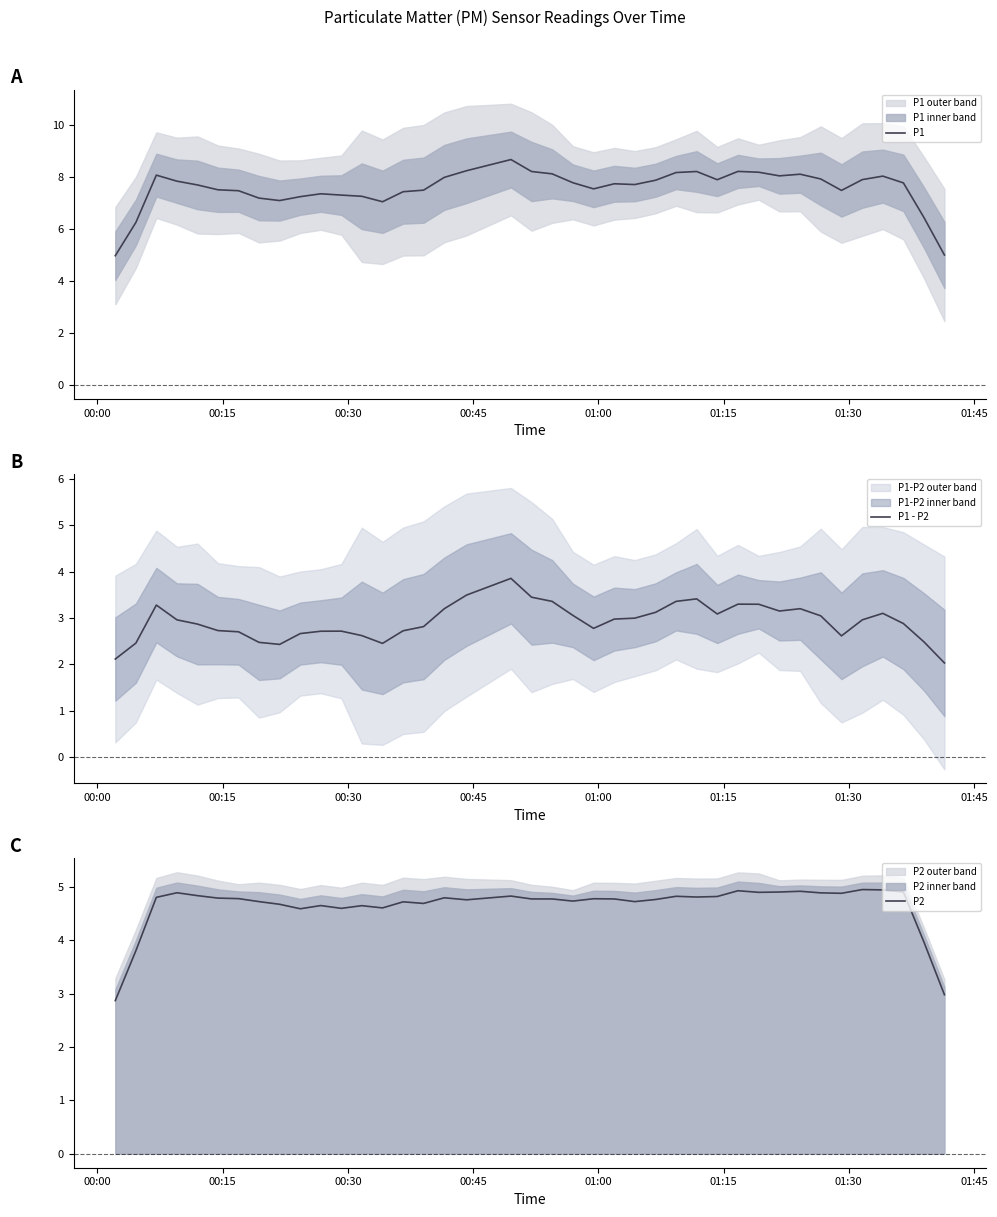

What is the highest value of the P1 series?

8.7